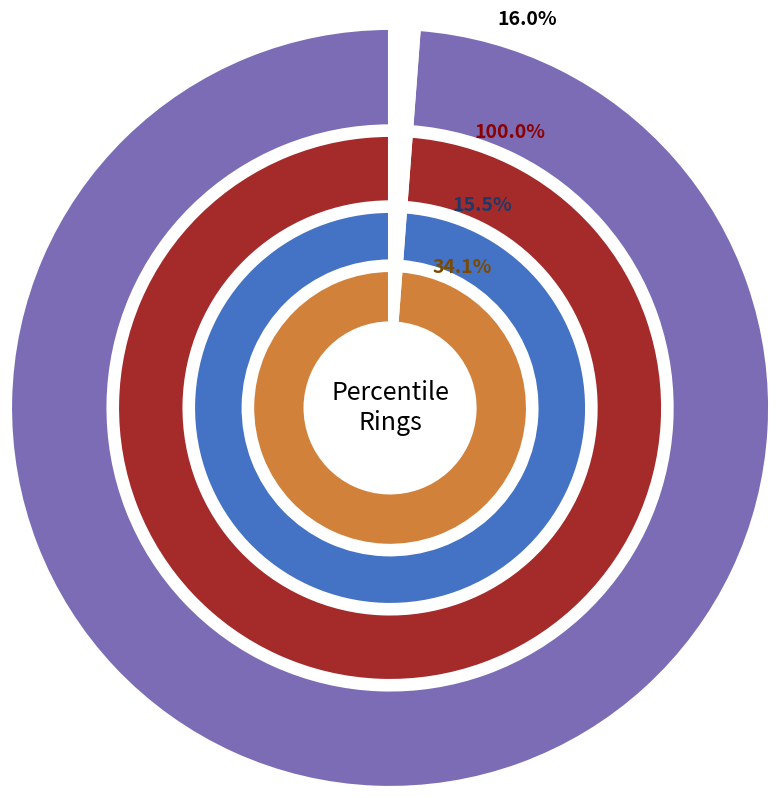

Which slice is the largest?

pct05